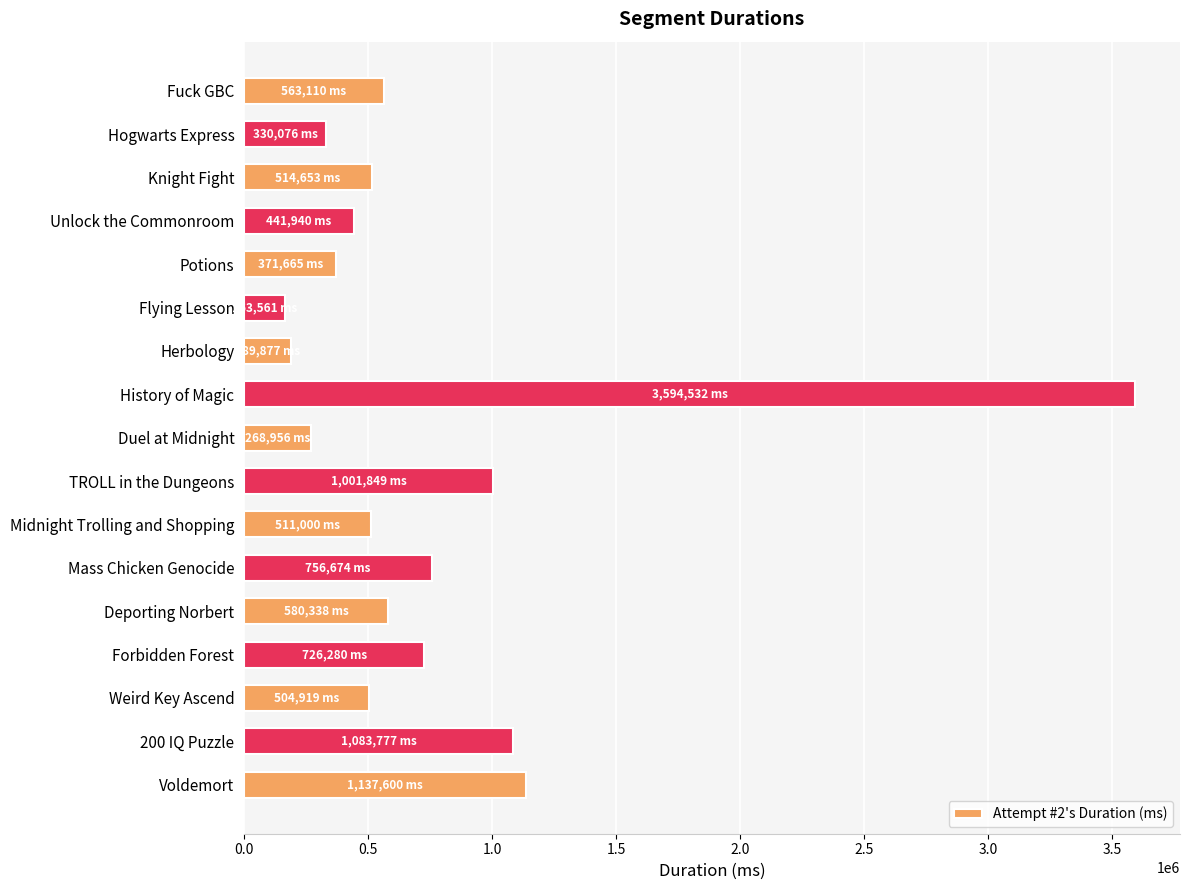

What is the label of the 8th bar from the bottom?

TROLL in the Dungeons